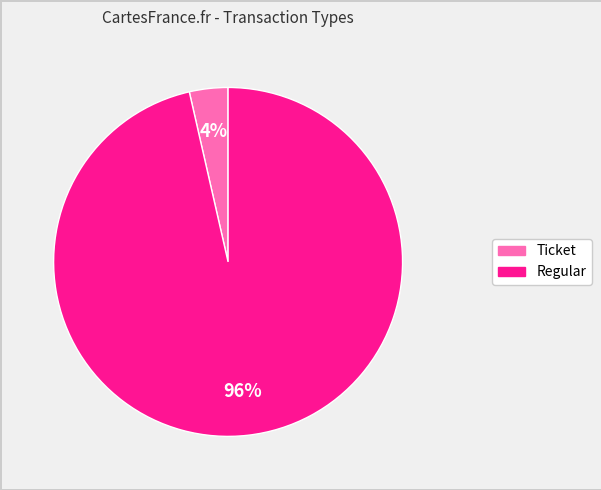

Is it true that Ticket is 12% of the pie?

False